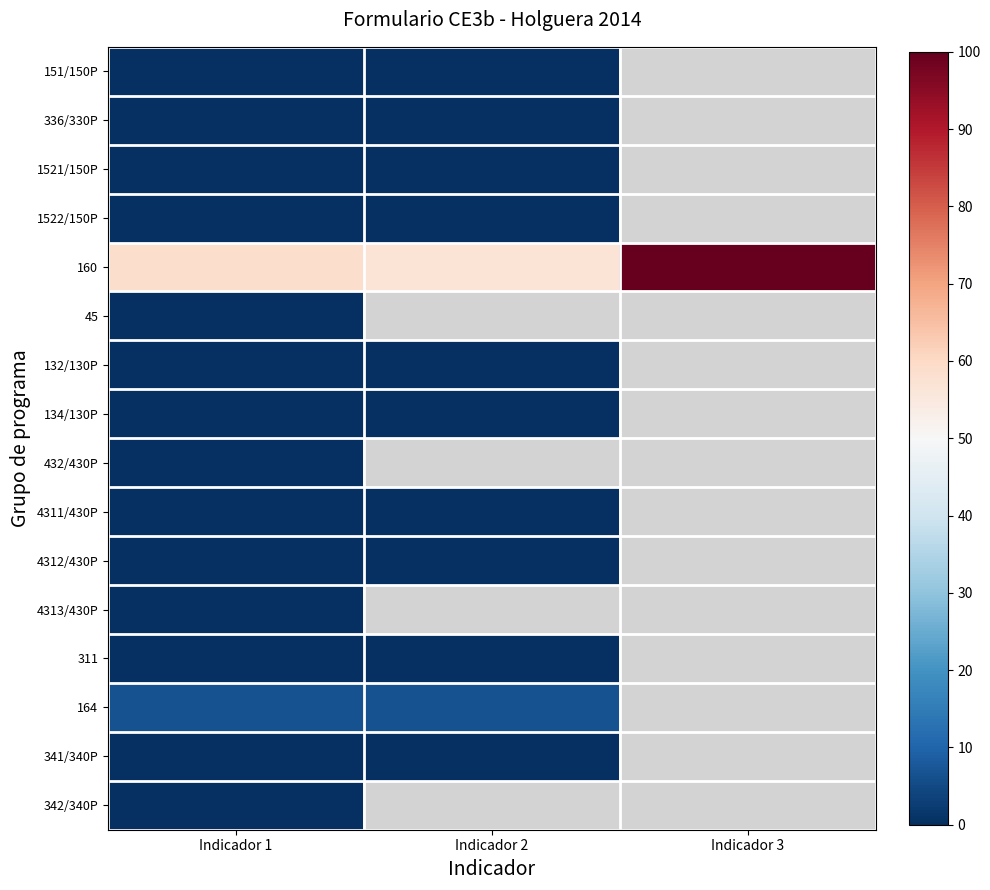

At which label is 151/150P closest to 0?

Indicador 1